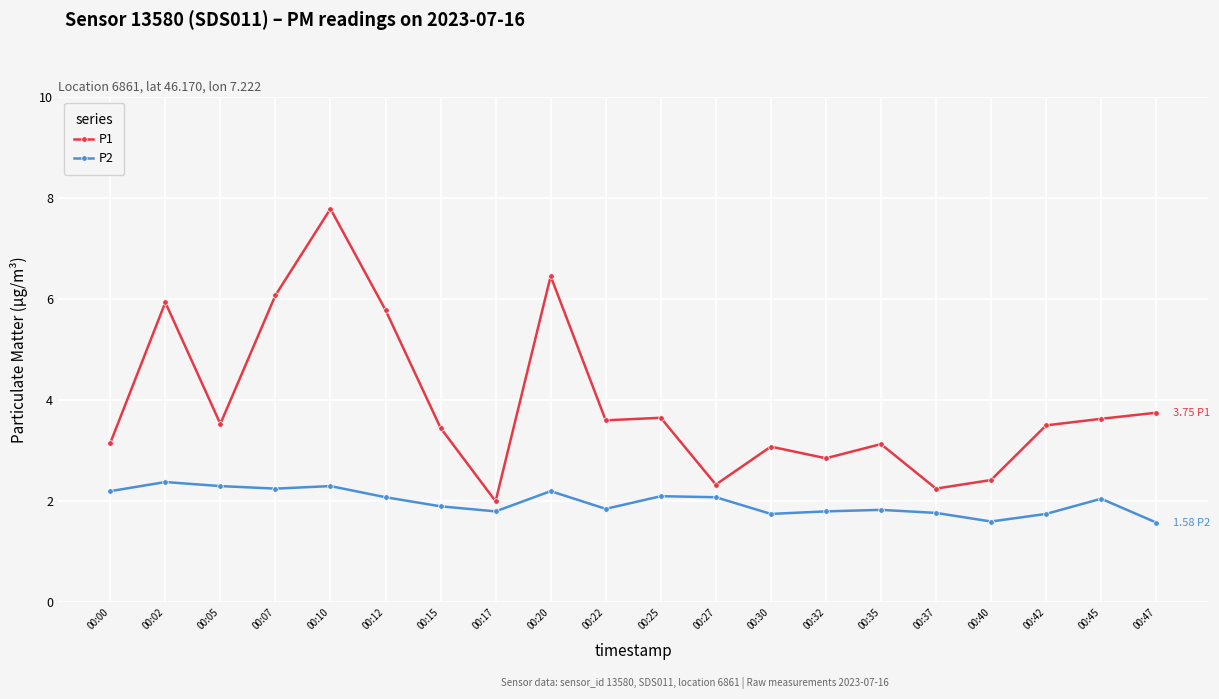

Where is the first local minimum for P1?

00:05